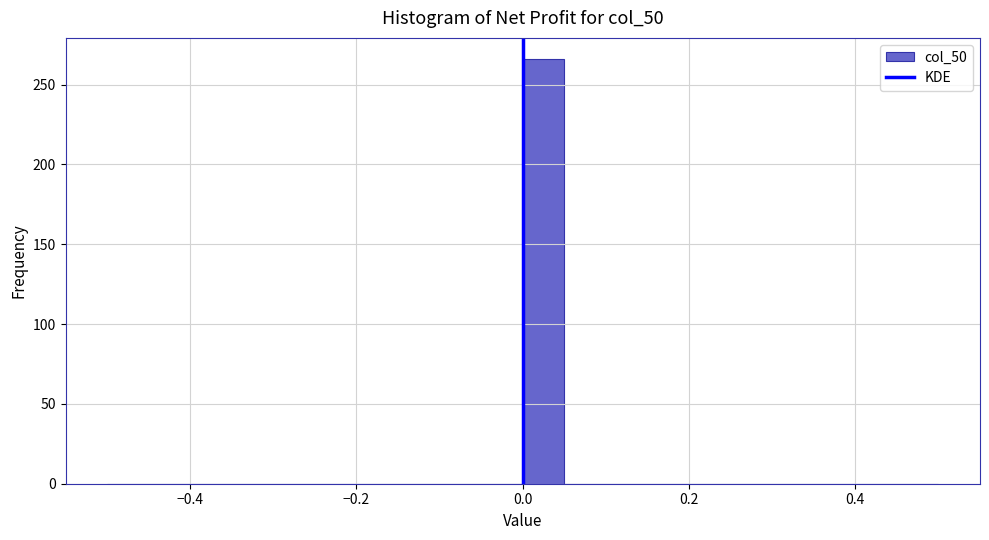

Read against the x-axis, roughly where is the centre of the tallest bar?

0.02